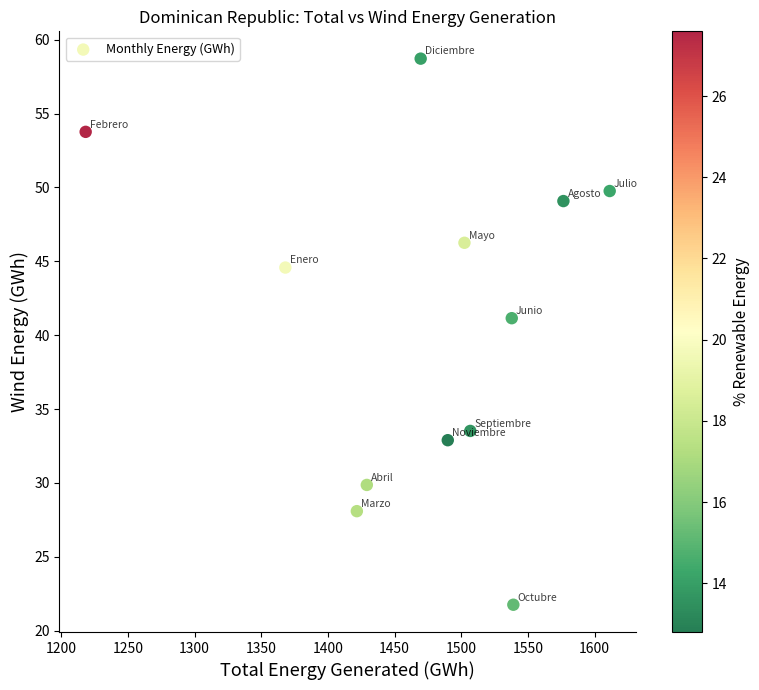

What is the average Y value?

40.8